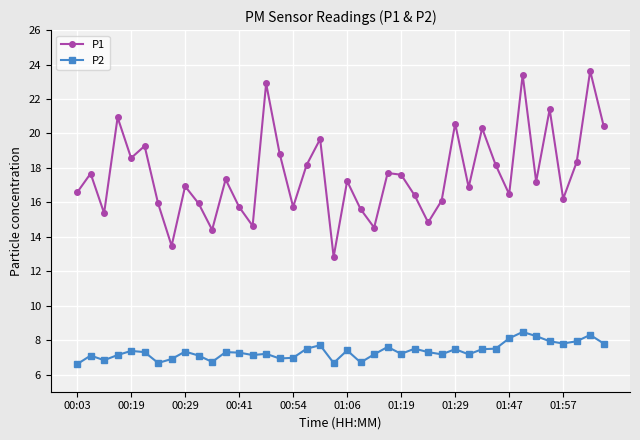

Which series has the largest range (max minus min)?

P1